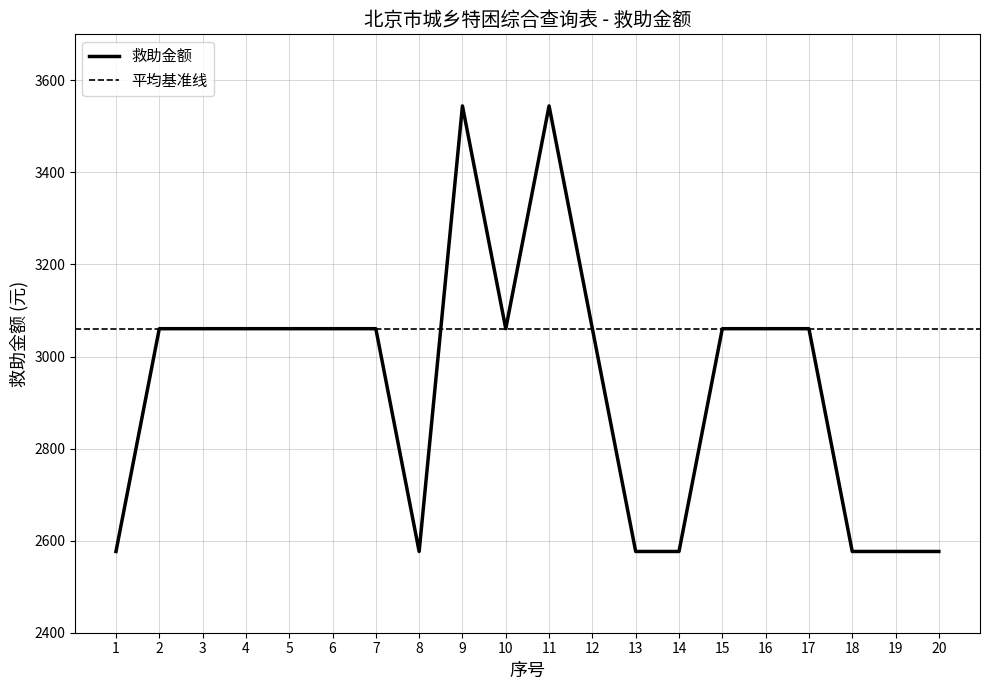

Where is the data nearest to the value 3060?

2